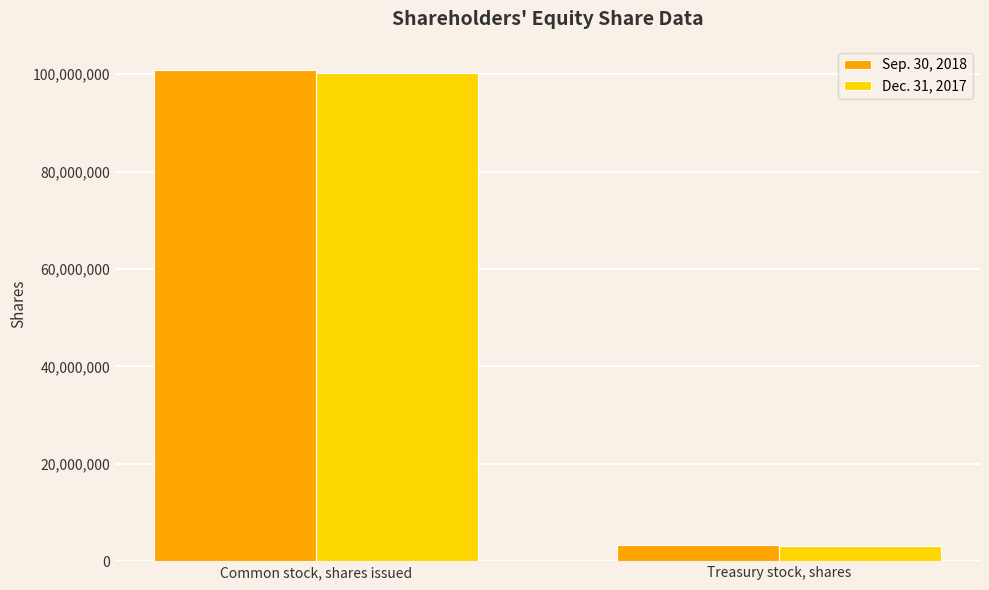

What is the sum of all Sep. 30, 2018 values?

104149105